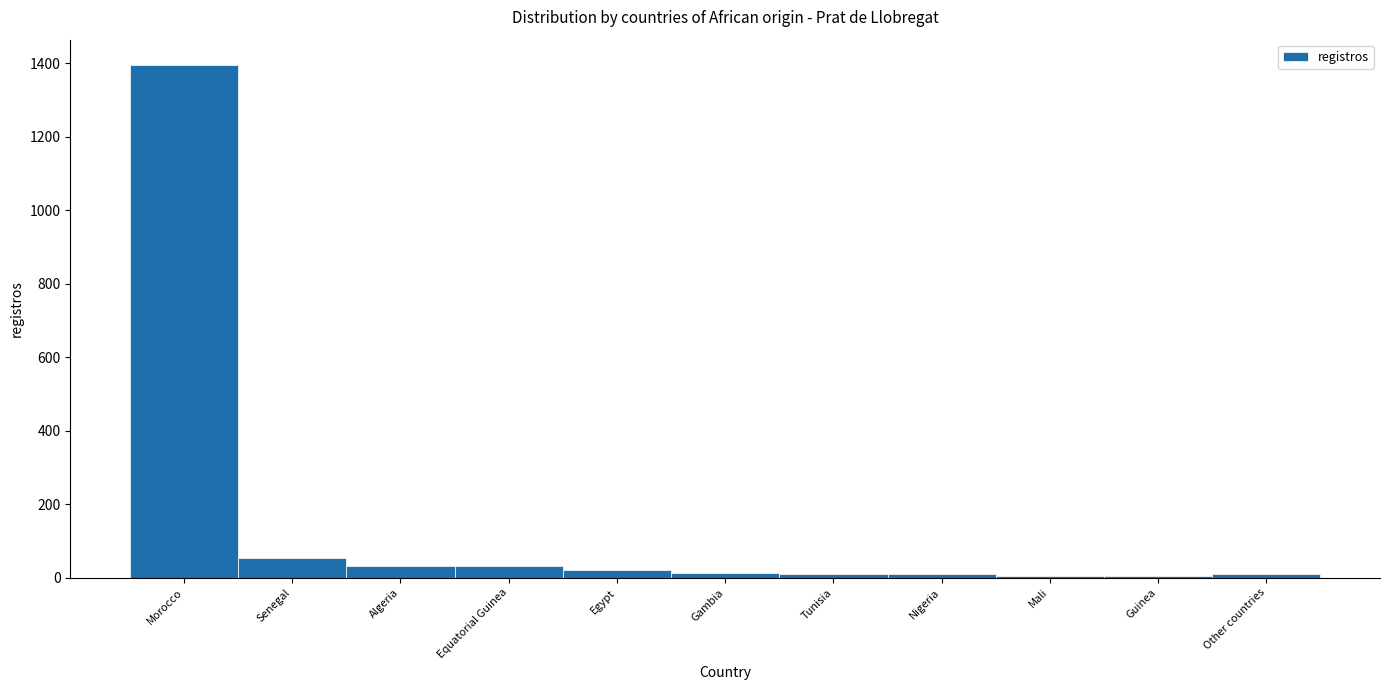

Between Morocco and Algeria, which is larger?

Morocco